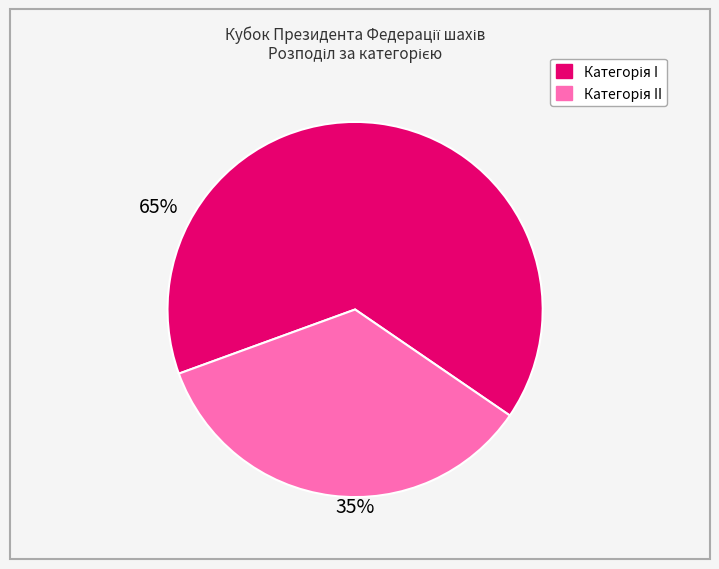

Does any single category account for the majority?

Yes